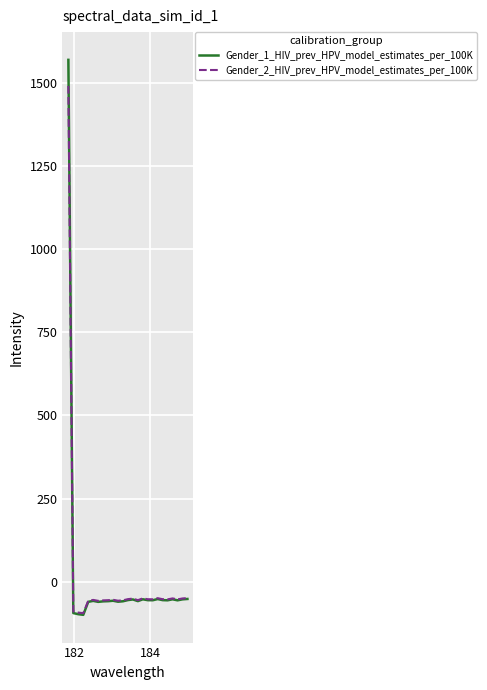

How many categories are shown in the chart?

25